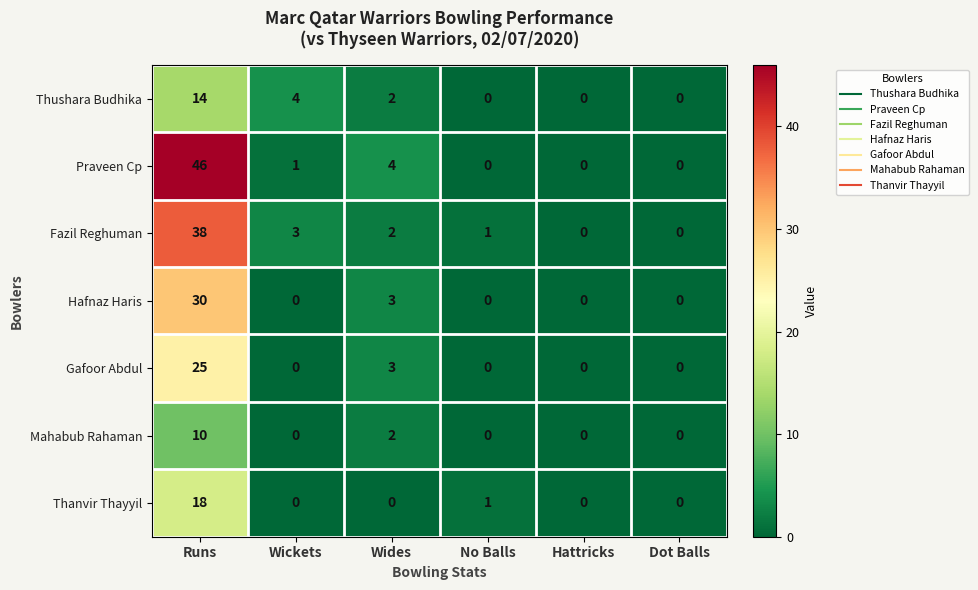

What is the difference between the maximum and minimum values in the Hafnaz Haris series?

30